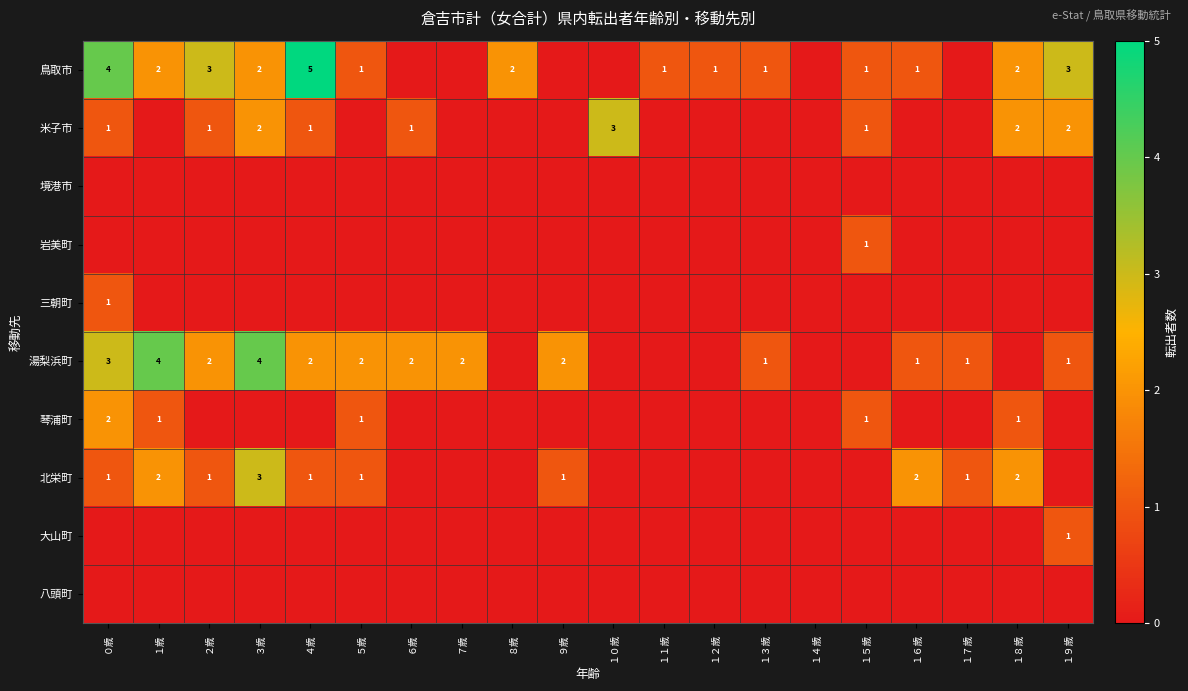

What is the sum of the 湯梨浜町 values at １９歳 and １歳?

5